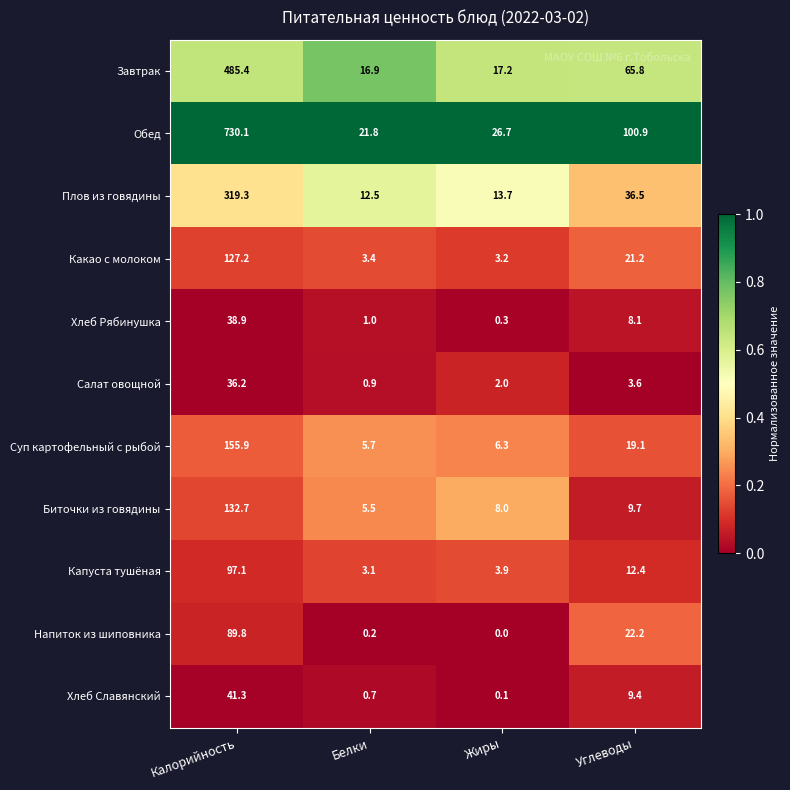

What is the difference between the Плов из говядины values at Жиры and Калорийность?

305.6